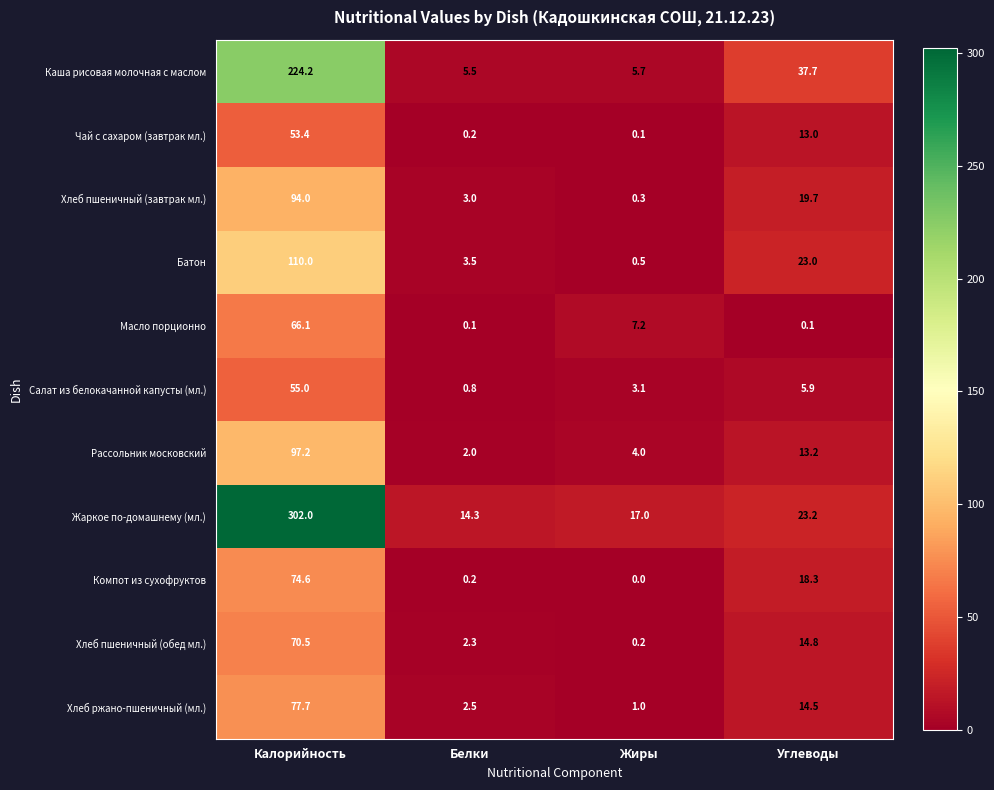

What is the total value across all series at Белки?

34.4